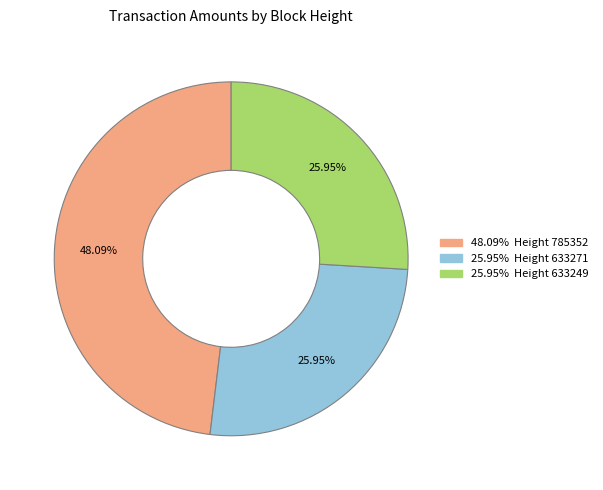

Is there any slice that represents more than half of the pie?

No